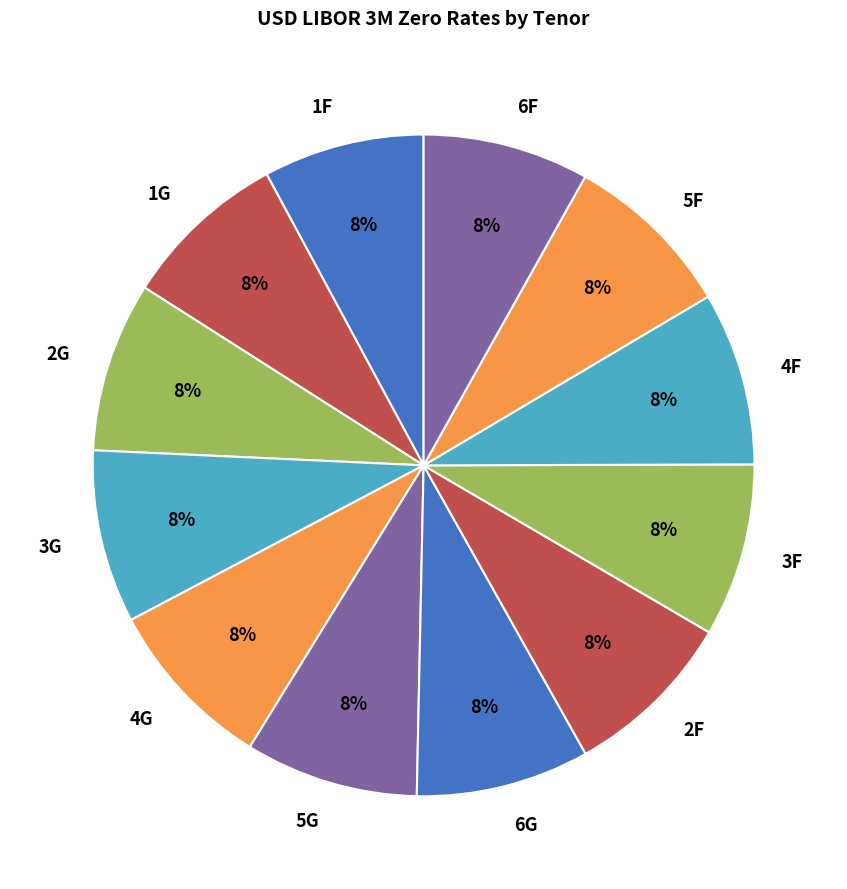

Do 2F and 1F together represent more than half of the pie?

No